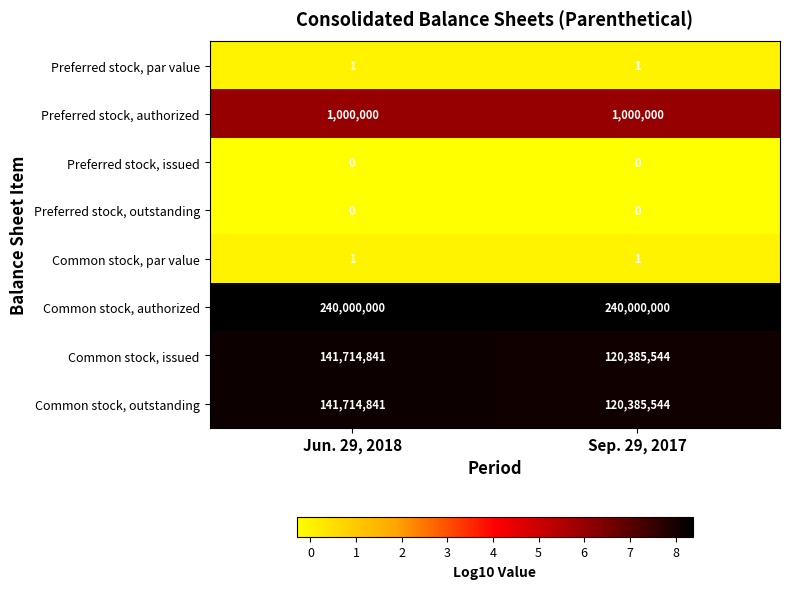

What is the sum of the Preferred stock, authorized values at Sep. 29, 2017 and Jun. 29, 2018?

2000000